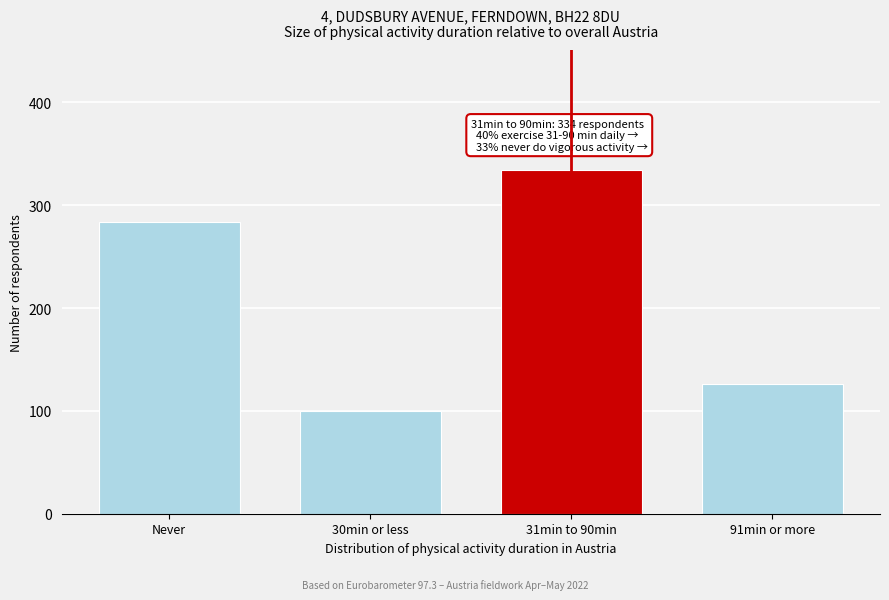

Reading left to right, what are all the values shown in this chart?

284	100	334	126